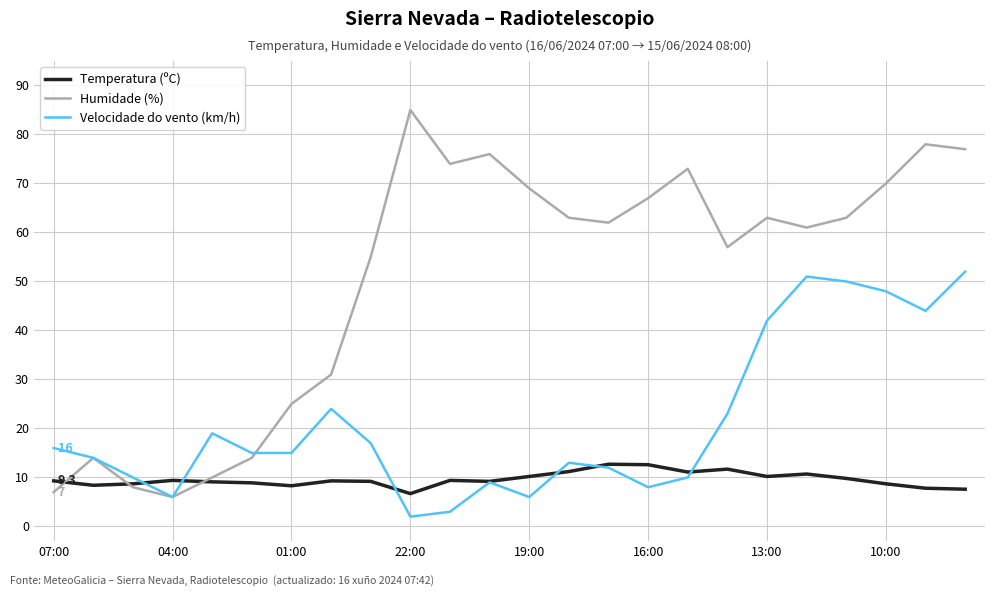

Rank the series by their average value, from lowest to highest.

Temperatura (ºC), Velocidade do vento (km/h), Humidade (%)